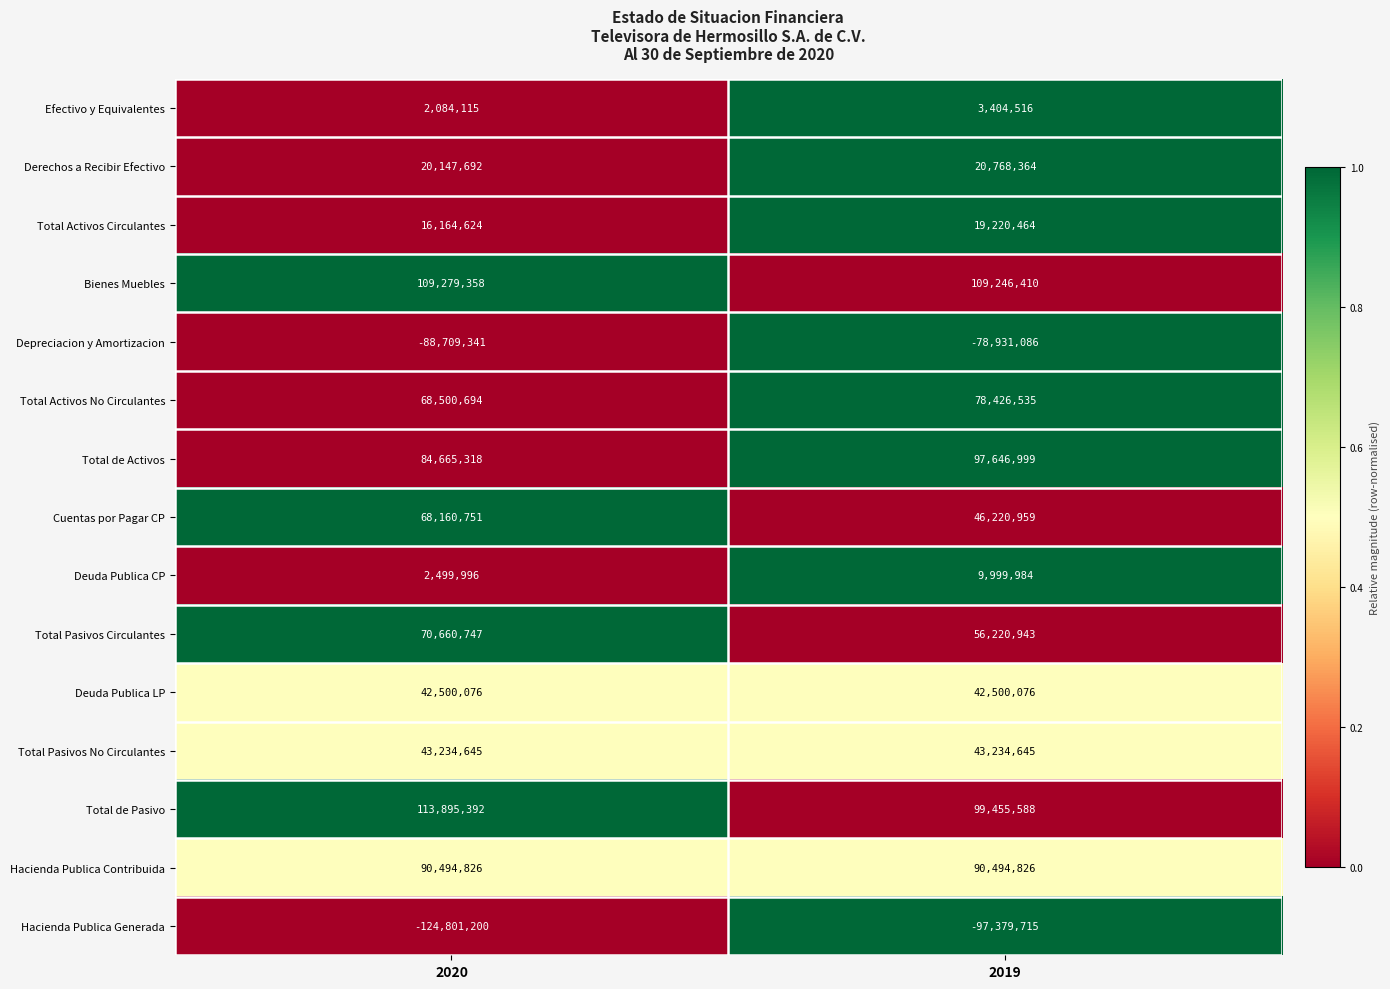

Reading left to right, what are all the values shown in this chart?

Efectivo y Equivalentes: 2084115	3404516
Derechos a Recibir Efectivo: 20147692	20768364
Total Activos Circulantes: 16164624	19220464
Bienes Muebles: 109279358	109246410
Depreciacion y Amortizacion: -88709341	-78931086
Total Activos No Circulantes: 68500694	78426535
Total de Activos: 84665318	97646999
Cuentas por Pagar CP: 68160751	46220959
Deuda Publica CP: 2499996	9999984
Total Pasivos Circulantes: 70660747	56220943
Deuda Publica LP: 42500076	42500076
Total Pasivos No Circulantes: 43234645	43234645
Total de Pasivo: 113895392	99455588
Hacienda Publica Contribuida: 90494826	90494826
Hacienda Publica Generada: -124801200	-97379715